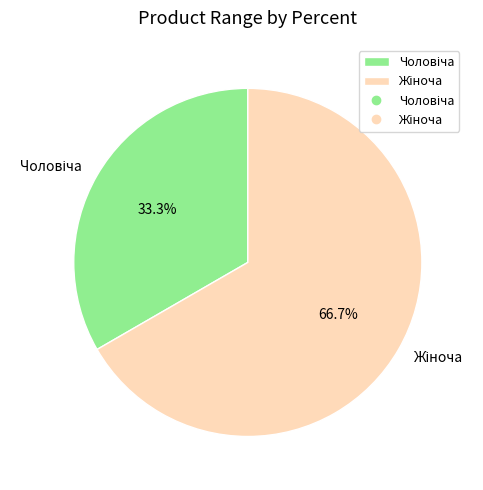

Does any single category account for the majority?

Yes